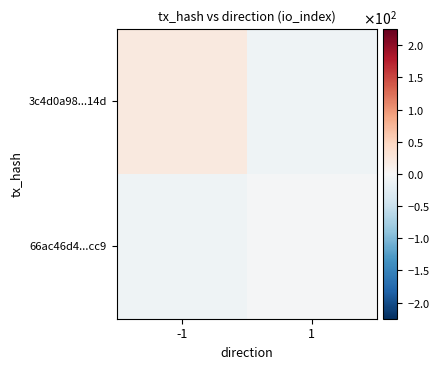

How many distinct data groups are displayed?

2